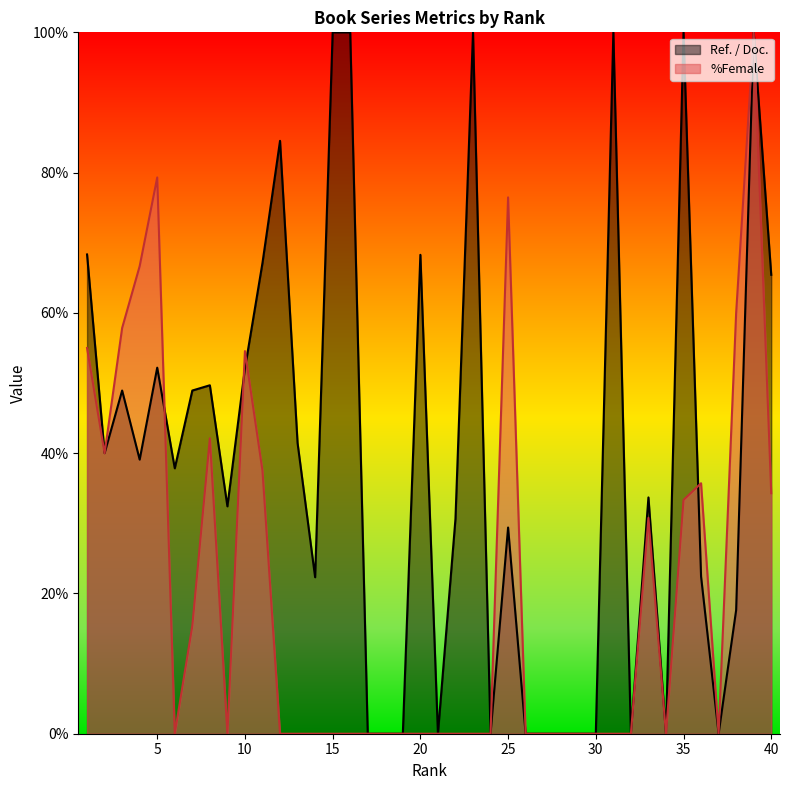

Where is the data nearest to the value 50?

10